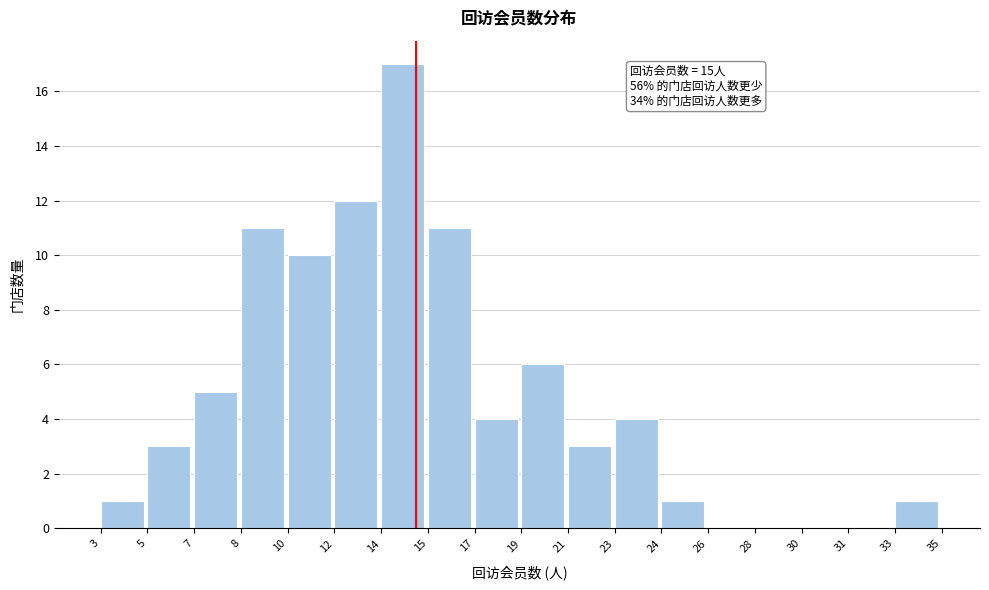

Reading right to left, extract all data points from this chart.

33=1	31=0	30=0	28=0	26=0	24=1	23=4	21=3	19=6	17=4	15=11	14=17	12=12	10=10	8=11	7=5	5=3	3=1